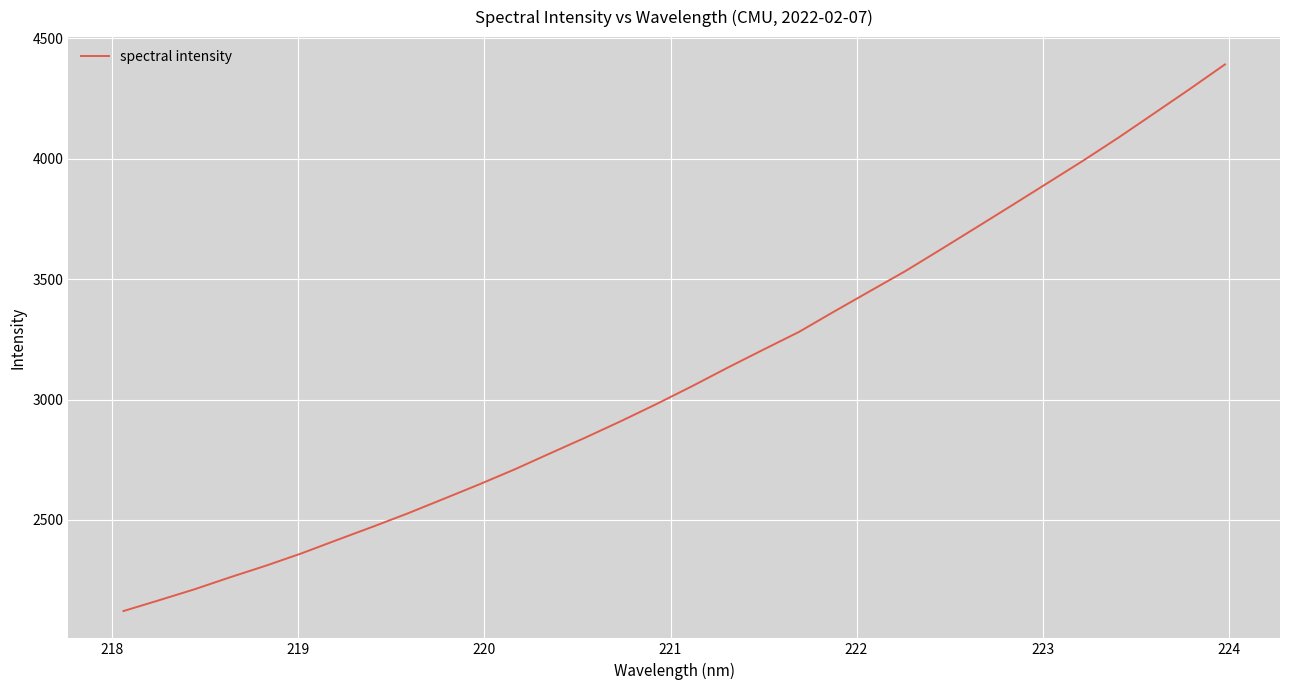

What is the difference between the maximum and minimum values?

2270.4